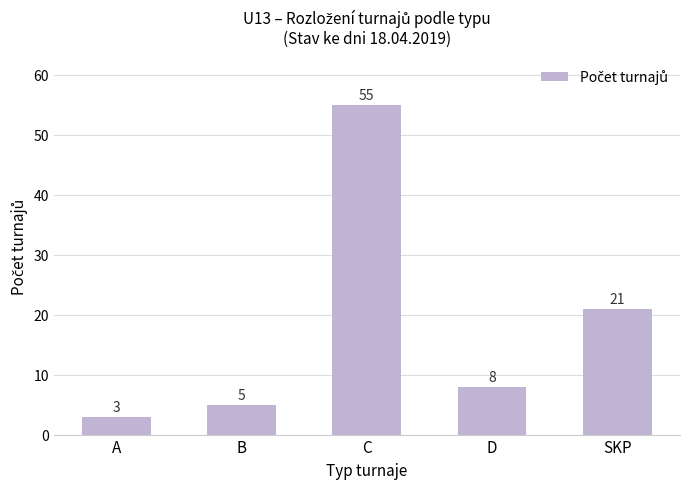

At which category does the chart reach its peak across all series?

C